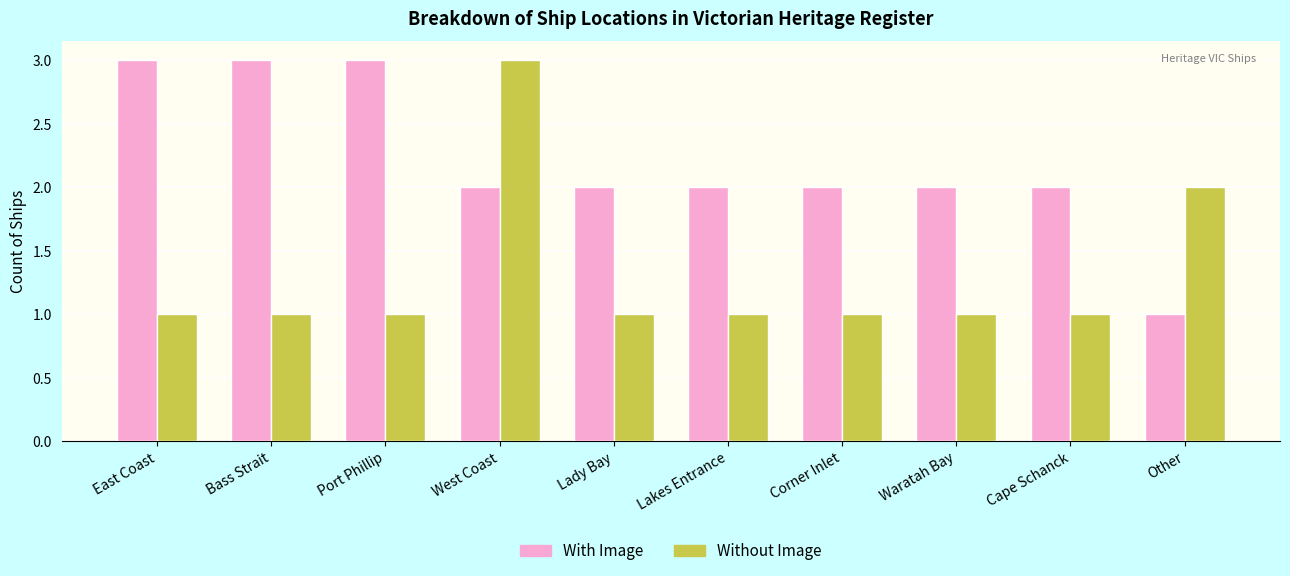

Count the number of data series in this chart.

2